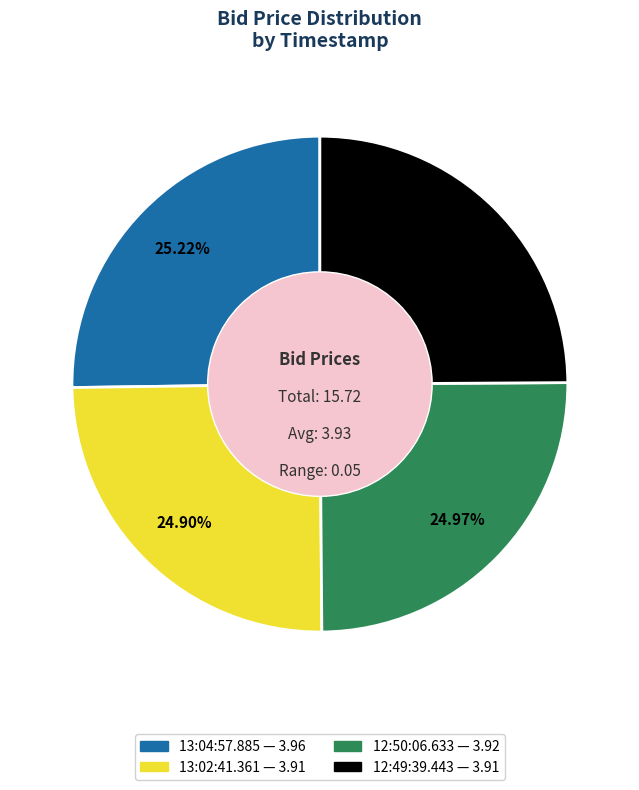

How many slices are in this pie chart?

4